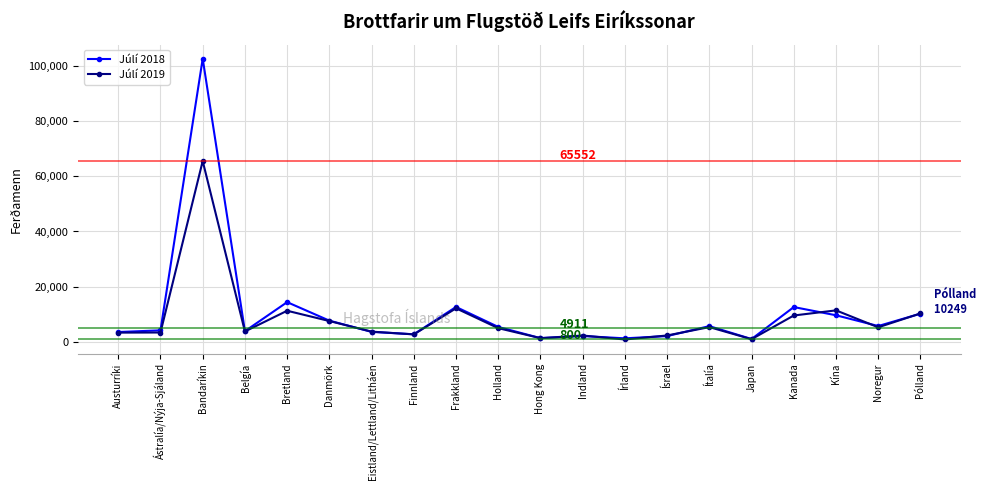

The Júlí 2019 series shows 6626 at Bretland. True or false?

False